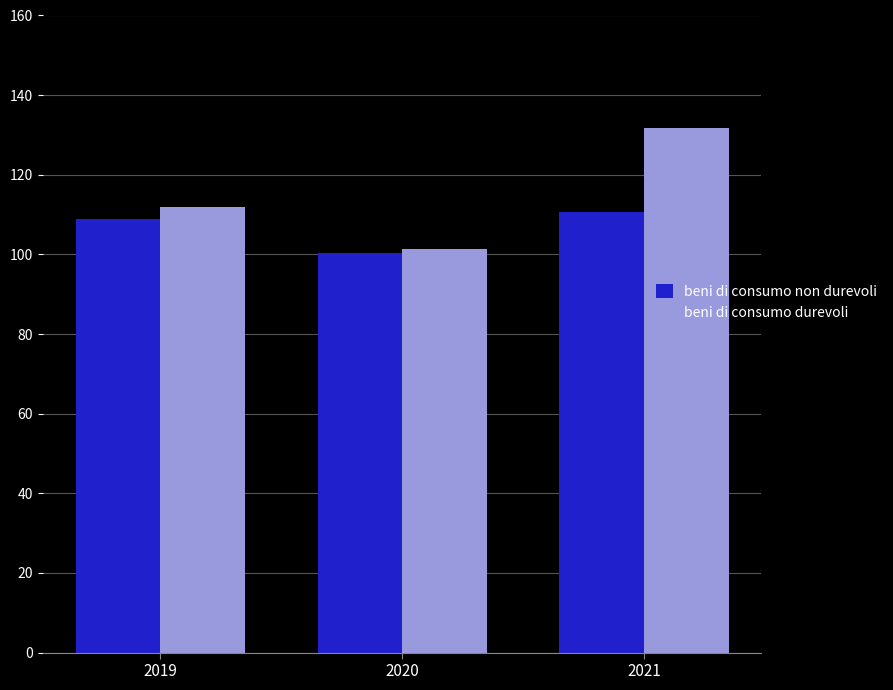

What is the approximate value of beni di consumo non durevoli at 2020?

100.4